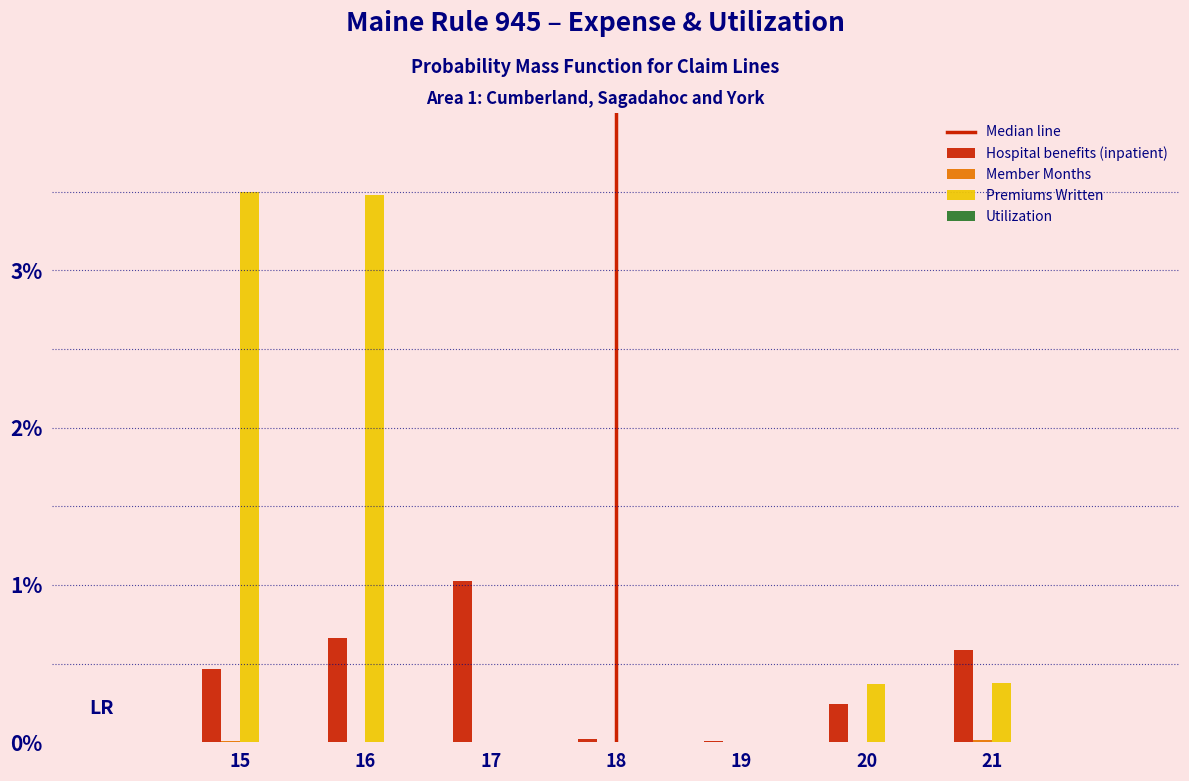

Which series has the largest total across all categories?

Premiums Written